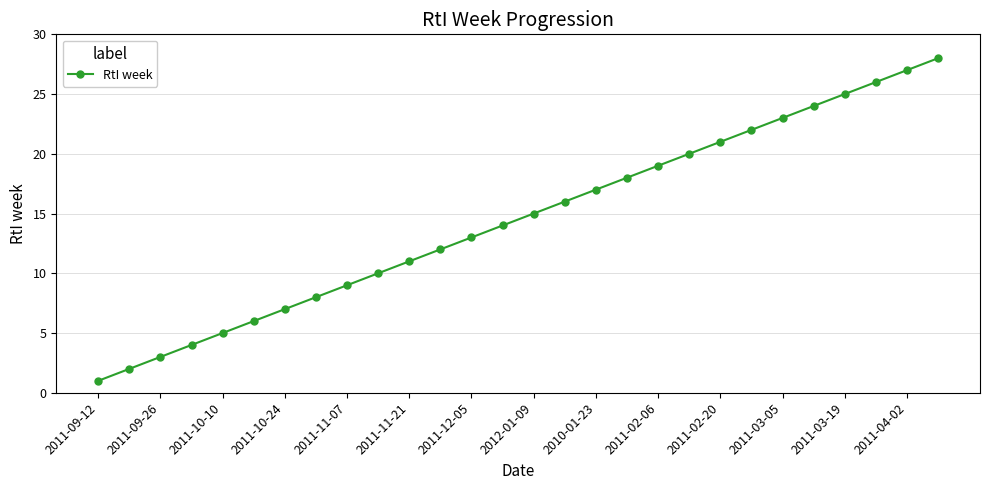

True or false: there are more than 1 points higher than both neighbors.

False